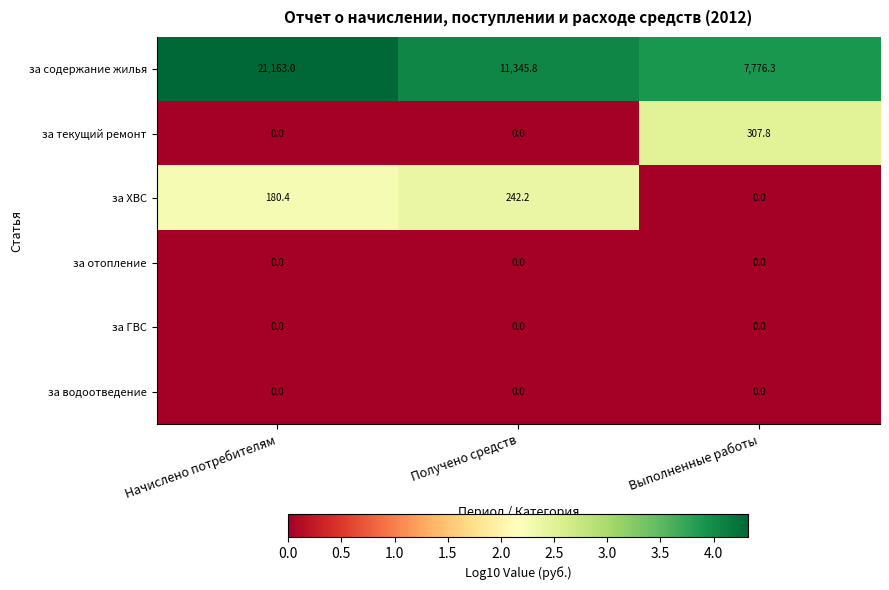

Which series has the largest range (max minus min)?

за содержание жилья